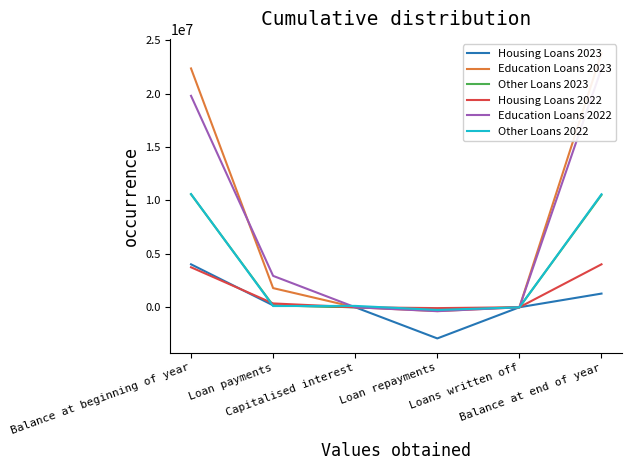

List the labels in order of Other Loans 2023 value, largest first.

Balance at beginning of year, Balance at end of year, Loan payments, Capitalised interest, Loans written off, Loan repayments